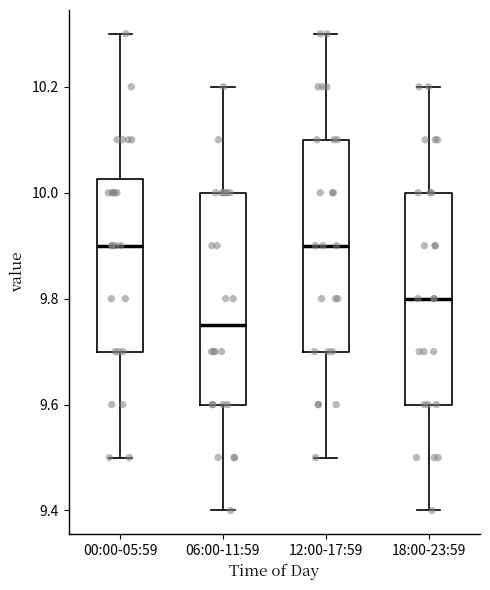

Reading left to right, read every box against the y-axis: the position of its median line, the range the box covers, and the ends of its whiskers. The values are not printed on the chart, so give them approximately, as read against the axis.

00:00-05:59: median 9.90, box 9.70 to 10.02, whiskers 9.50 to 10.30
06:00-11:59: median 9.76, box 9.60 to 10.00, whiskers 9.40 to 10.20
12:00-17:59: median 9.90, box 9.70 to 10.10, whiskers 9.50 to 10.30
18:00-23:59: median 9.80, box 9.60 to 10.00, whiskers 9.40 to 10.20